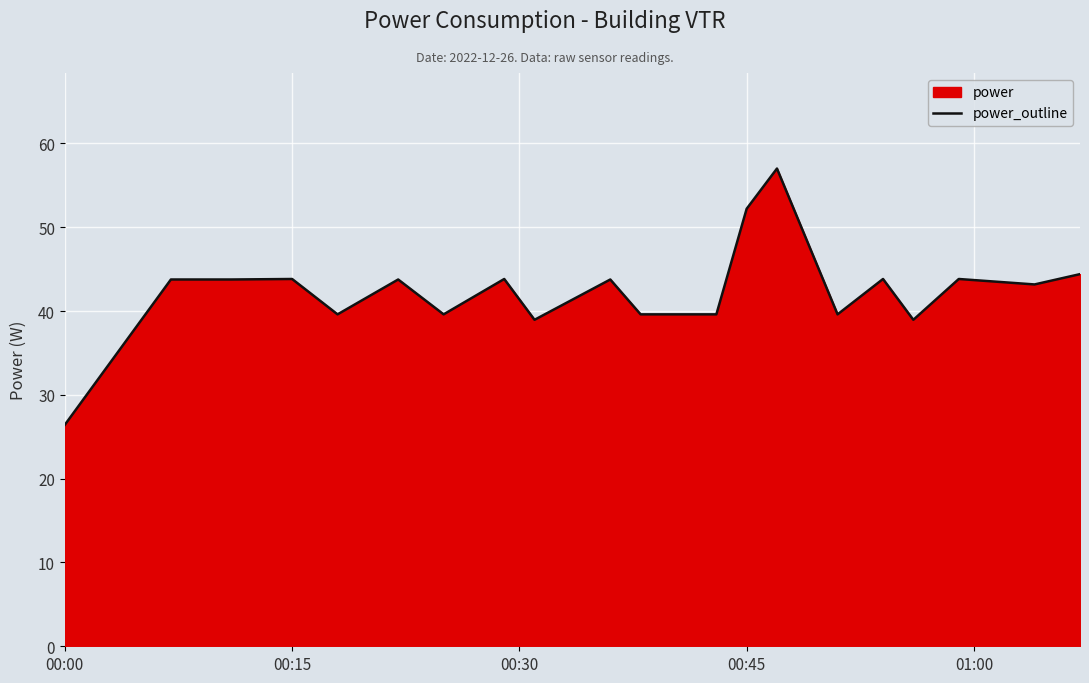

At which category does the chart reach its minimum across all series?

00:00